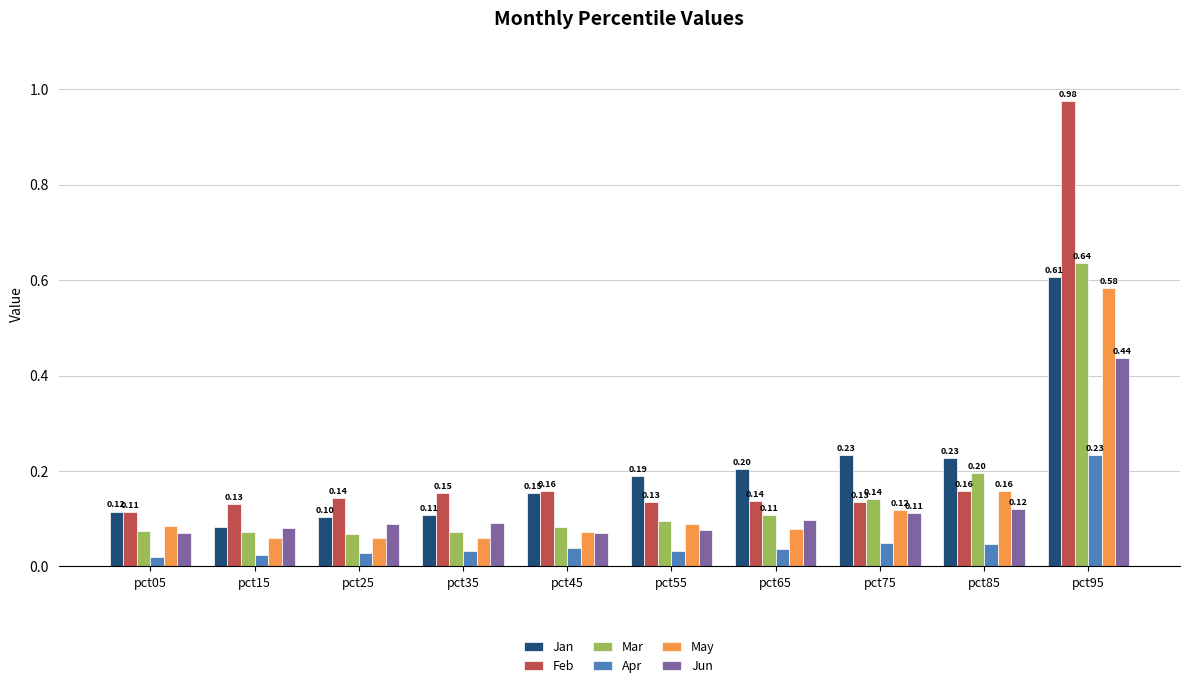

What is the difference between the maximum and minimum values in the Apr series?

0.2